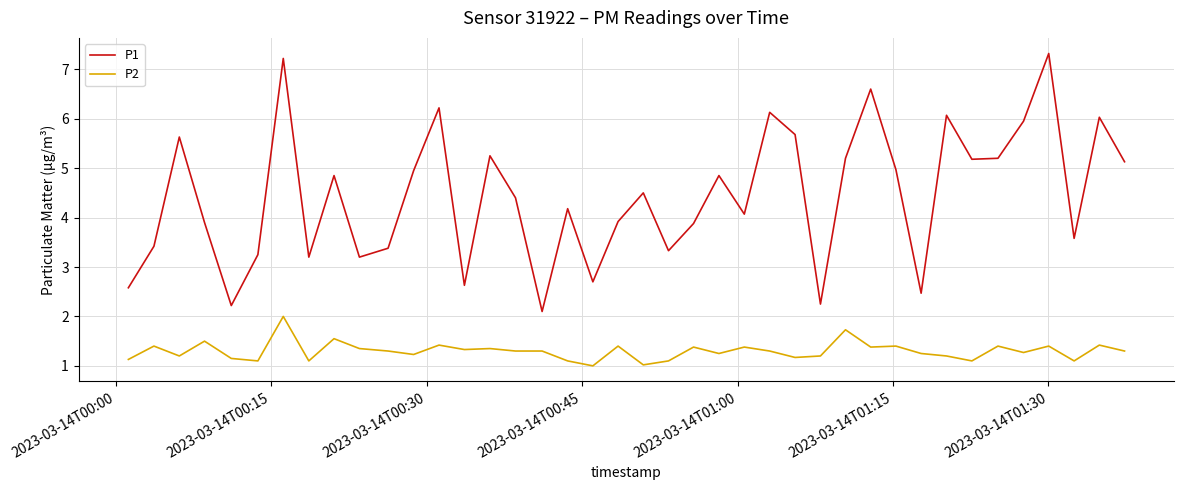

Rank the series by their maximum value, from highest to lowest.

P1, P2